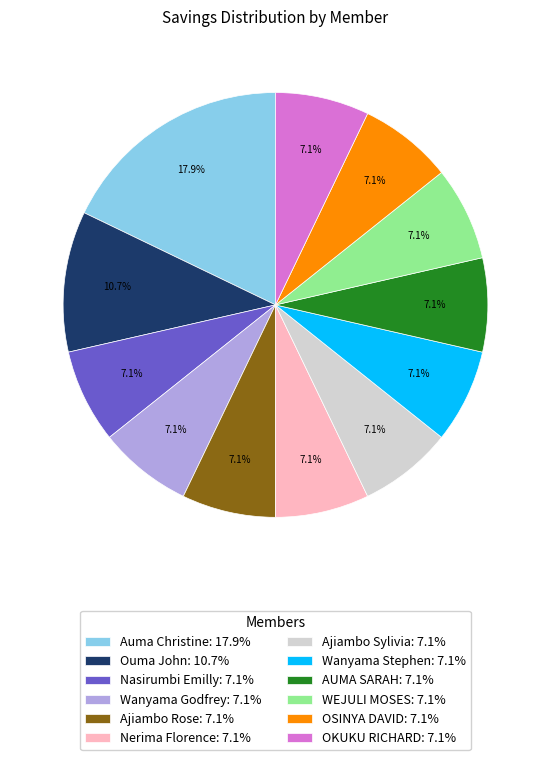

To the nearest percent, what portion does Auma Christine represent?

18%